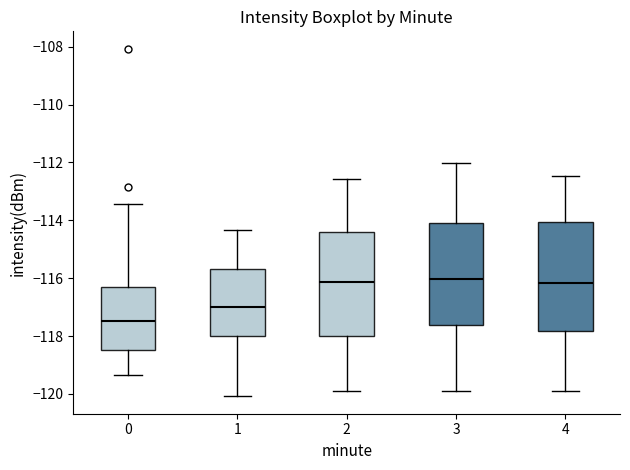

Reading left to right, read every box against the y-axis: the position of its median line, the range the box covers, and the ends of its whiskers. The values are not printed on the chart, so give them approximately, as read against the axis.

0: median -117.4, box -118.4 to -116.2, whiskers -119.4 to -113.4
1: median -117.0, box -118.0 to -115.6, whiskers -120.0 to -114.4
2: median -116.2, box -118.0 to -114.4, whiskers -120.0 to -112.6
3: median -116.0, box -117.6 to -114.0, whiskers -119.8 to -112.0
4: median -116.2, box -117.8 to -114.0, whiskers -119.8 to -112.4